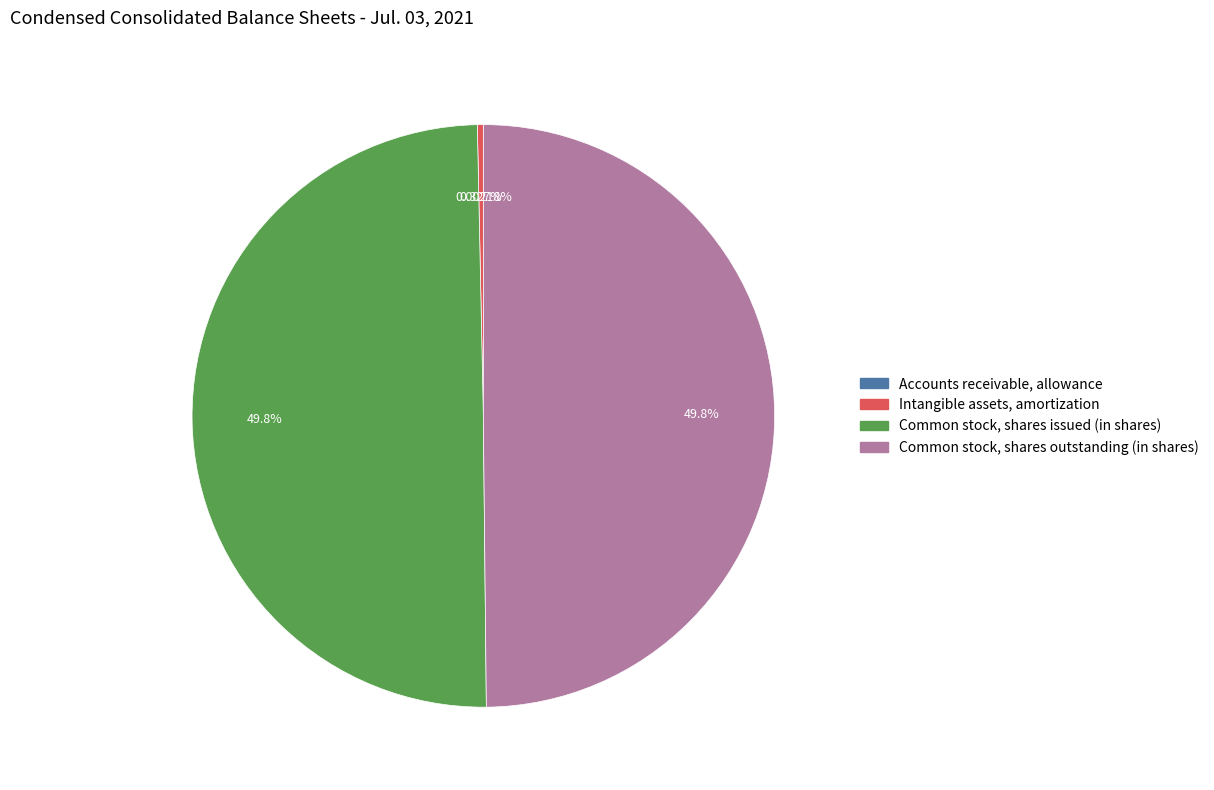

Does Intangible assets, amortization represent more than half of the total?

No